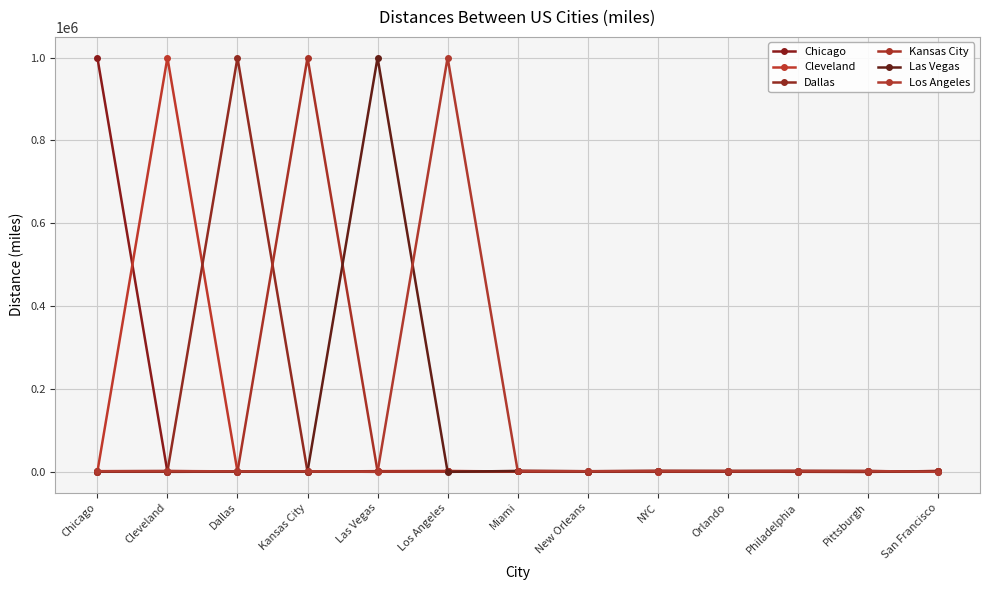

How many data points in Kansas City are less than 1194?

6